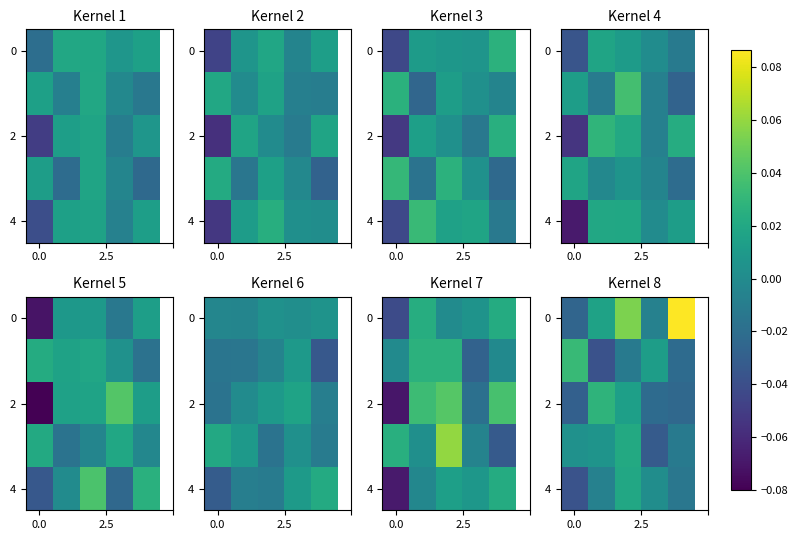

How many 2 values are between 0 and 1?

2